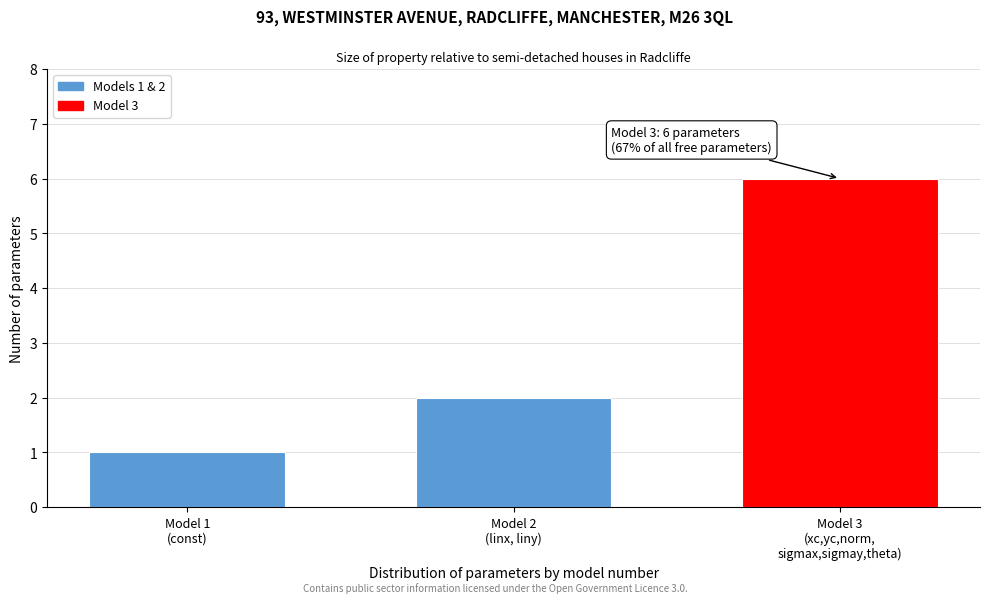

Reading left to right, transcribe all the data shown in this chart.

1	2	6